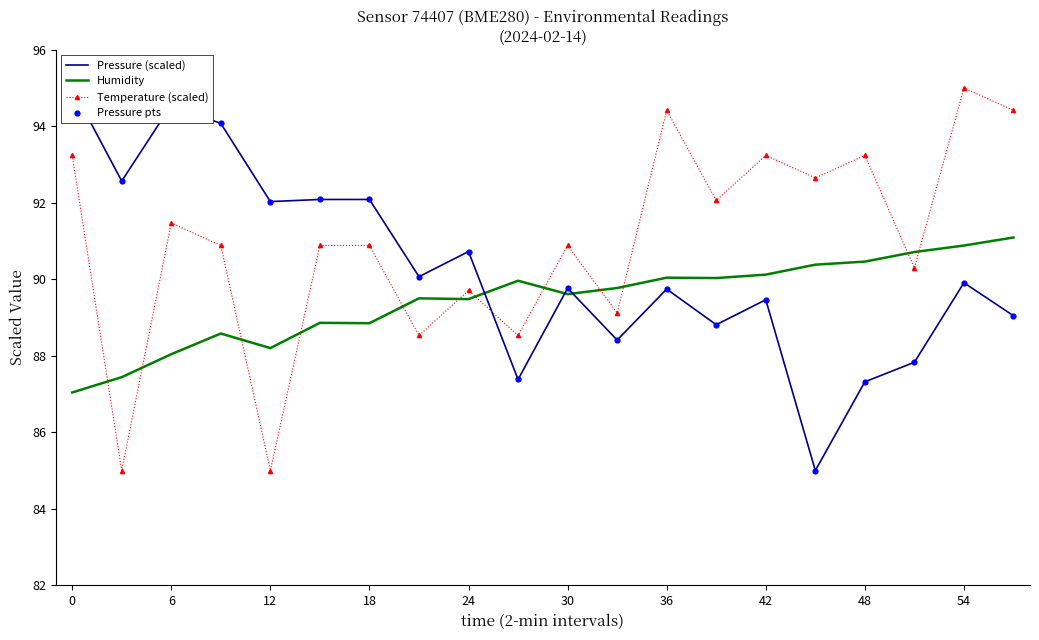

What are all the series names shown in the legend?

Pressure (scaled), Humidity, Temperature (scaled), Pressure pts